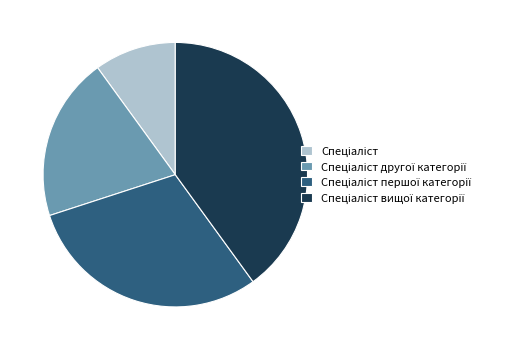

Is there a majority slice in this chart?

No